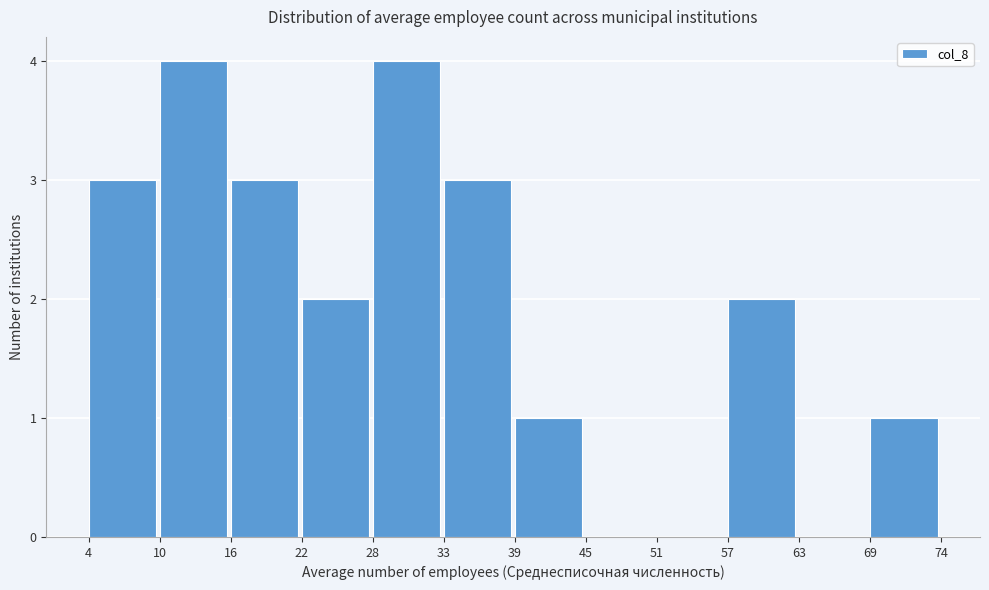

How tall is the bar that spans 69 to 74 on the x-axis? The values are not printed on the chart, so give them approximately, as read against the axis.

1